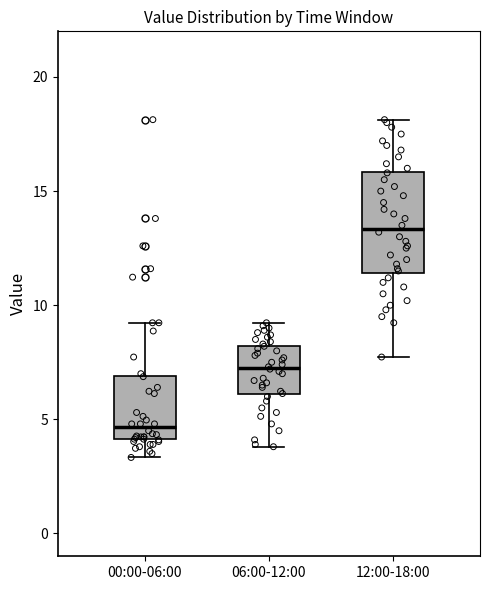

Where is the upper edge of the box for 00:00-06:00 on the y-axis? The values are not printed on the chart, so give them approximately, as read against the axis.

7.0